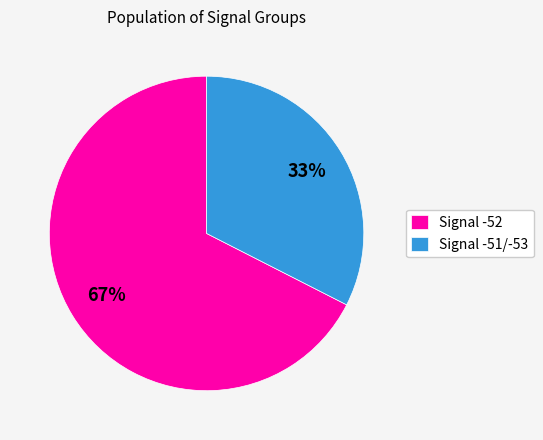

The Signal -51/-53 slice represents 45% of the pie. True or false?

False